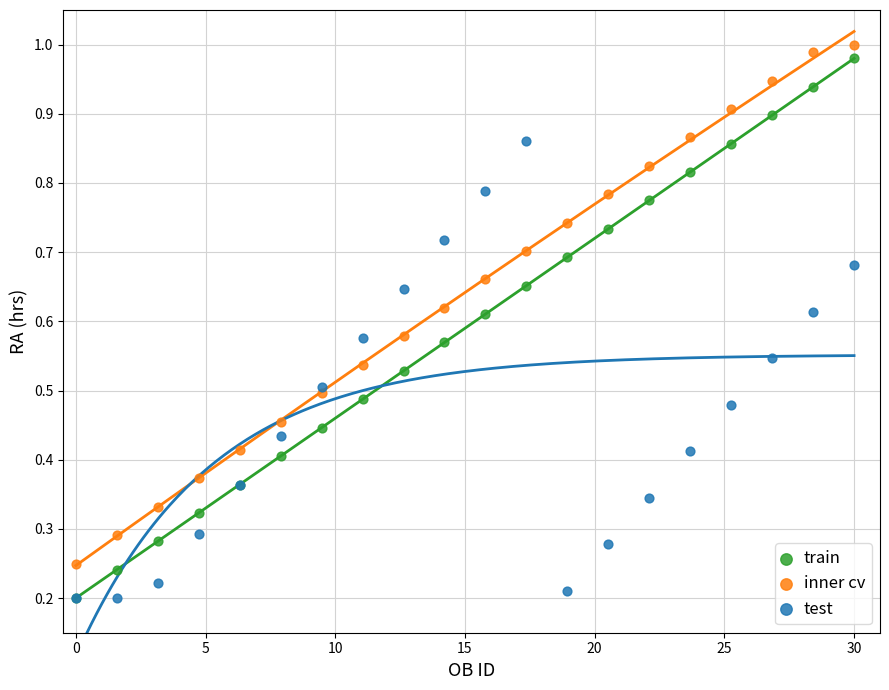

What are all the series names shown in the legend?

train, inner cv, test